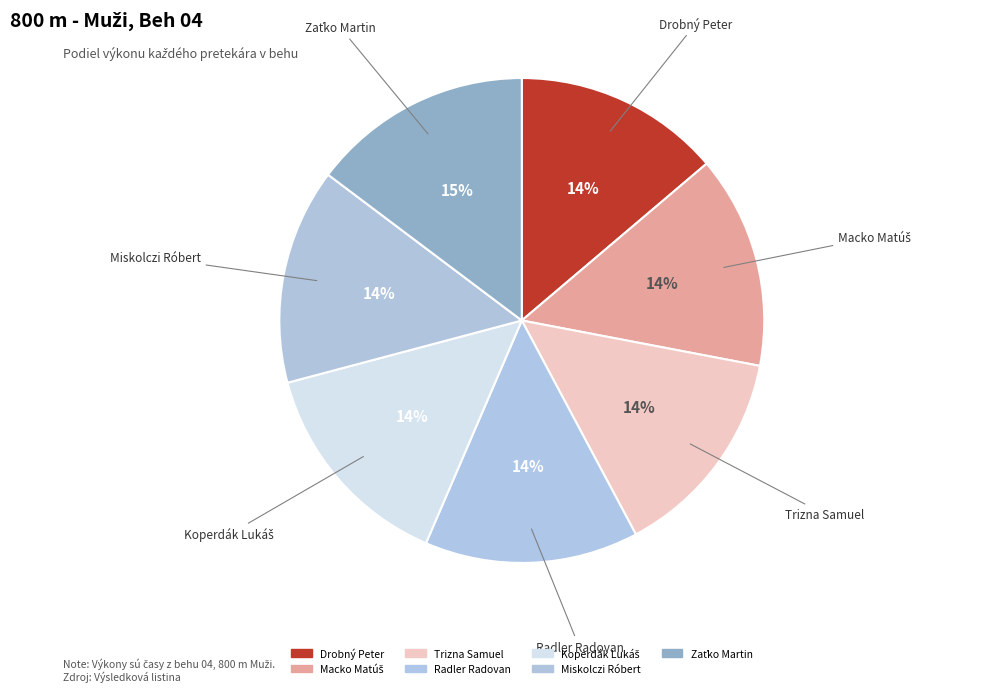

Rank the categories by value from highest to lowest.

Zaťko Martin, Koperdák Lukáš, Miskolczi Róbert, Radler Radovan, Macko Matúš, Trizna Samuel, Drobný Peter